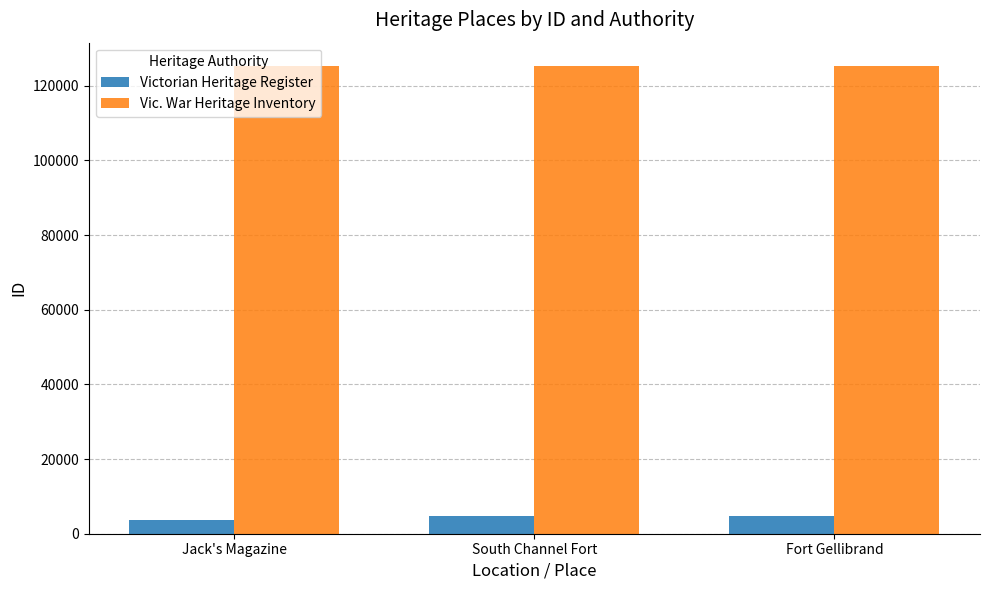

What is the minimum value shown in the chart?

3770